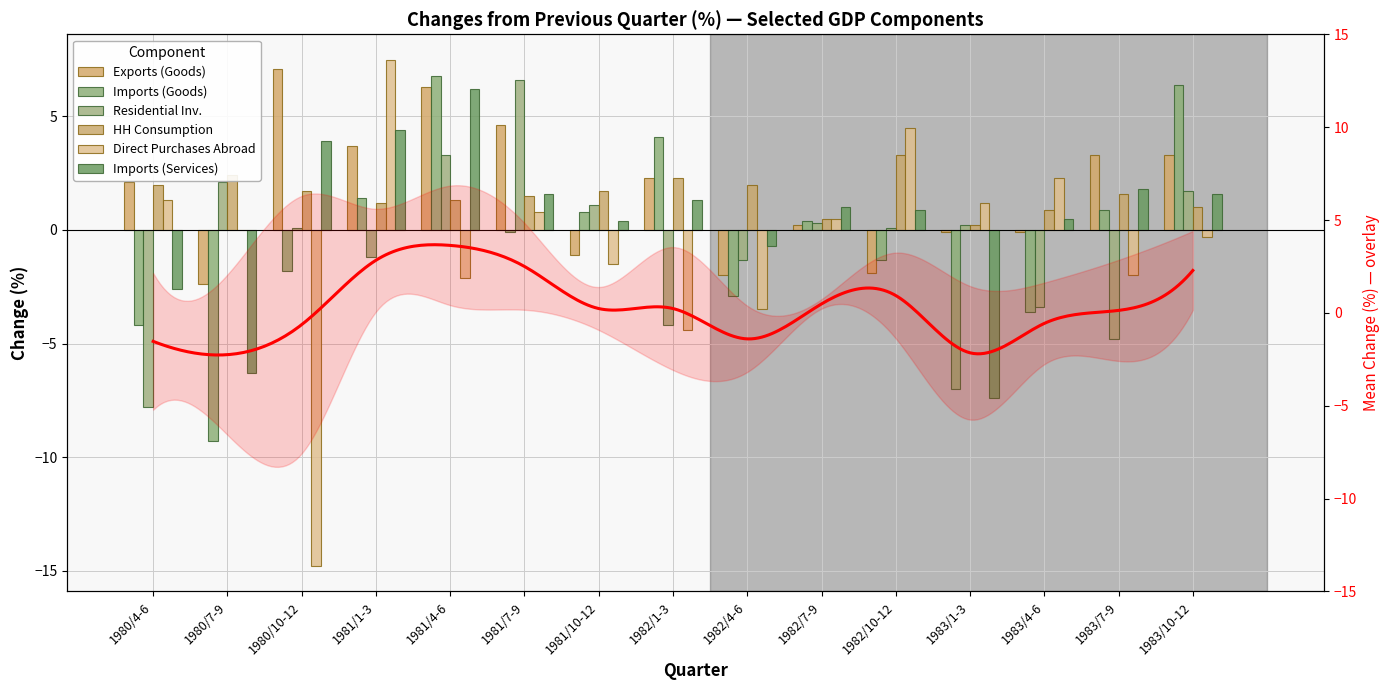

How many bars are there in each group?

6